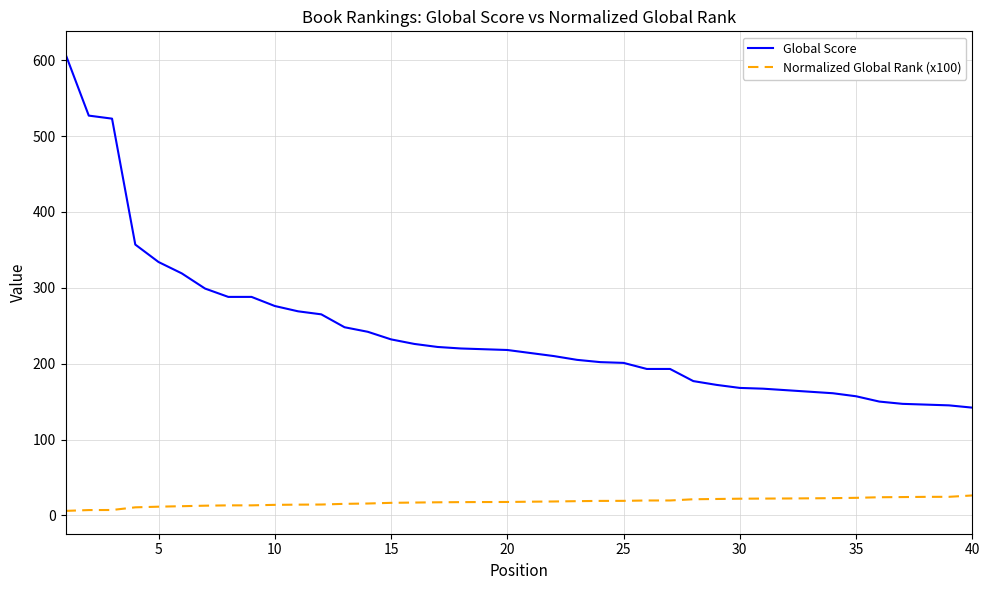

True or false: Global Score and Normalized Global Rank (x100) cross at least once.

False